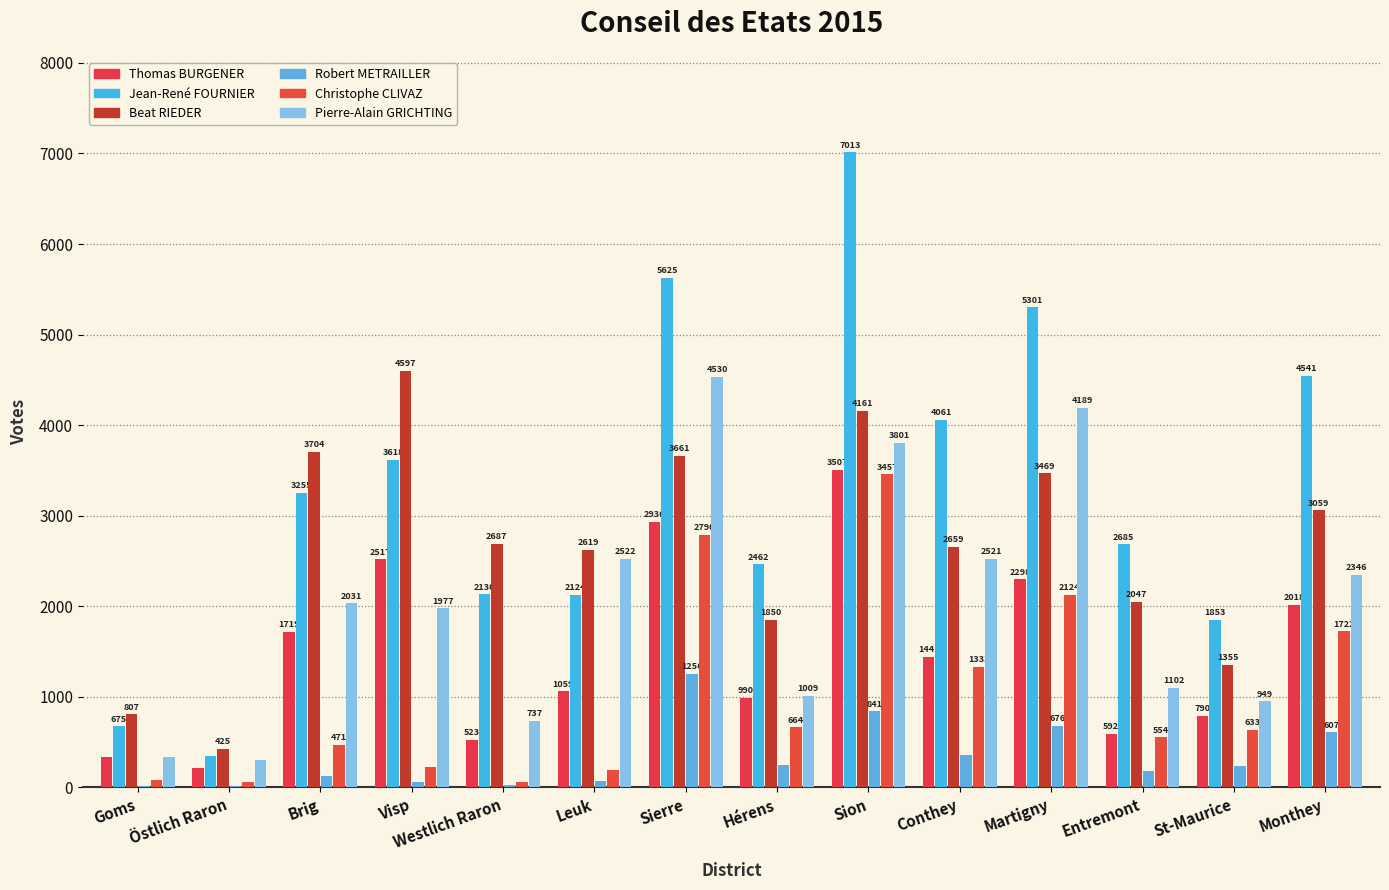

Count the number of data series in this chart.

6